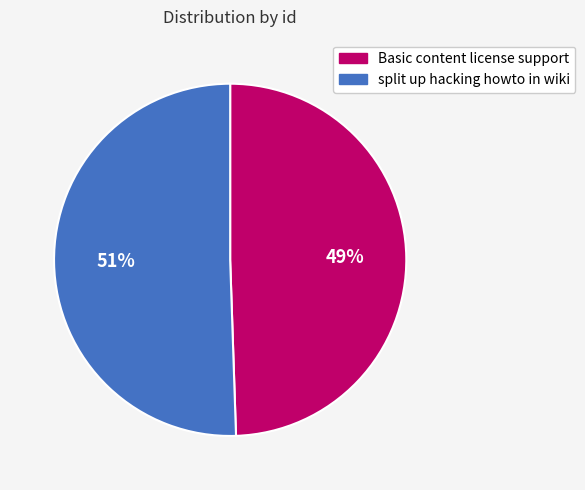

To the nearest percent, what is the combined percentage of split up hacking howto in wiki and Basic content license support?

100%